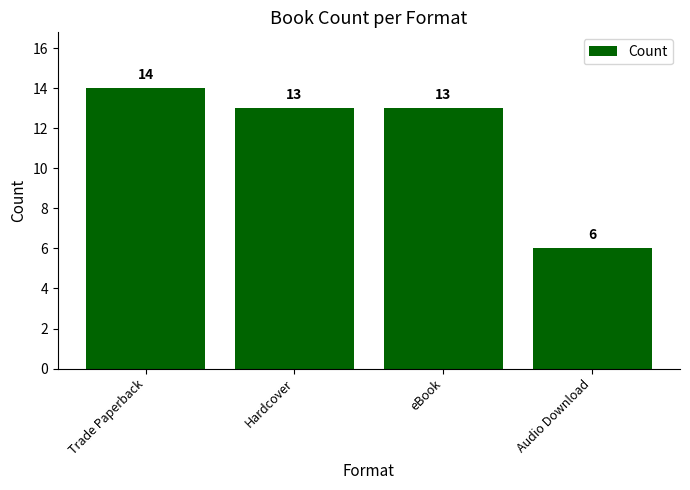

What is the smallest value displayed?

6